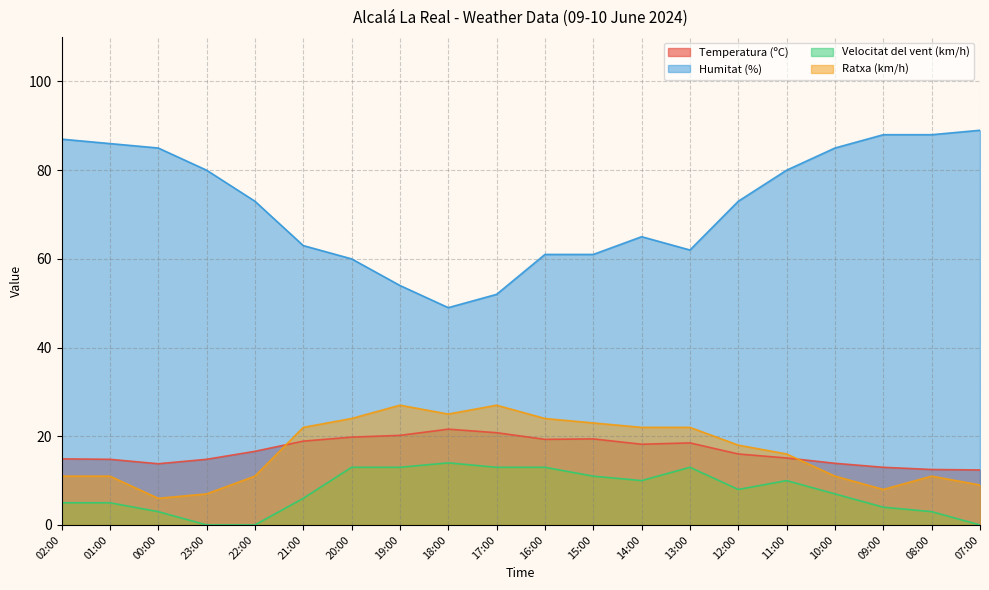

How many distinct data groups are displayed?

4